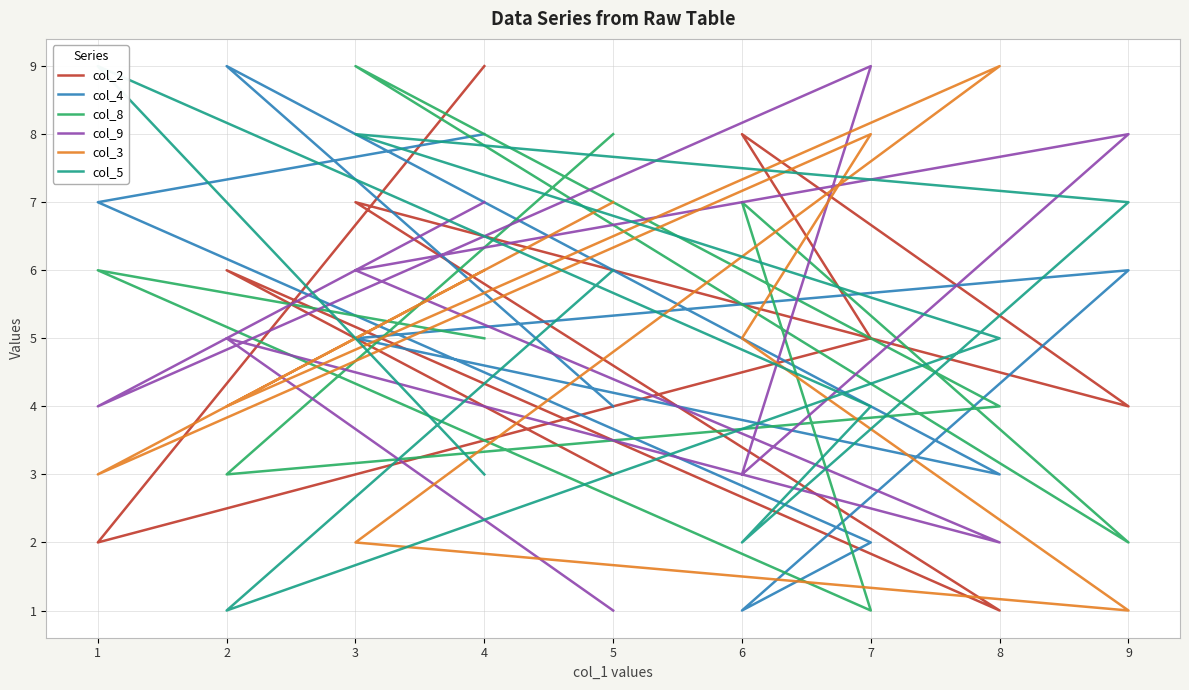

What is the highest value of the col_5 series?

9